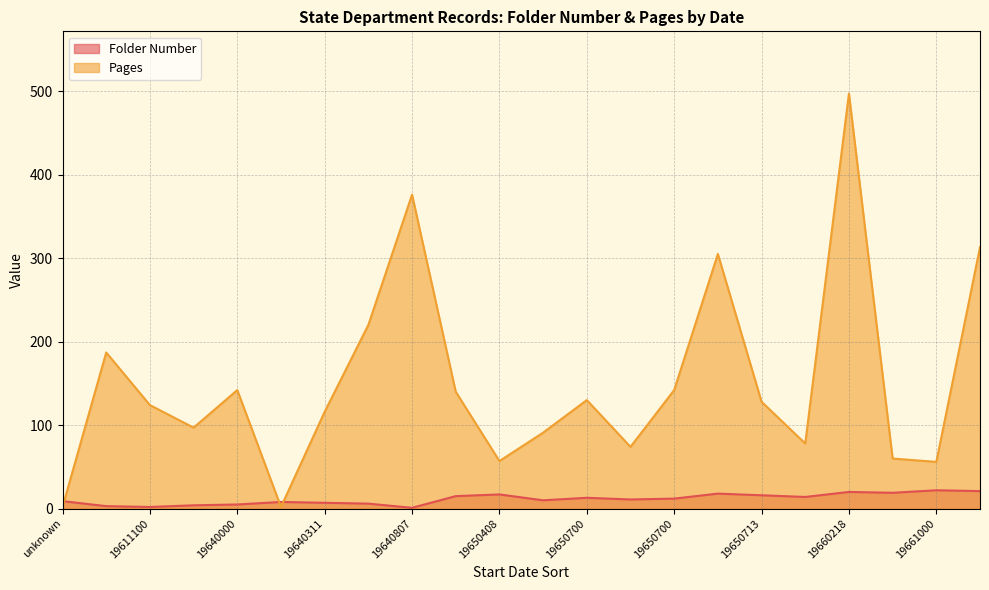

How many values in the Pages series are below 128?

11